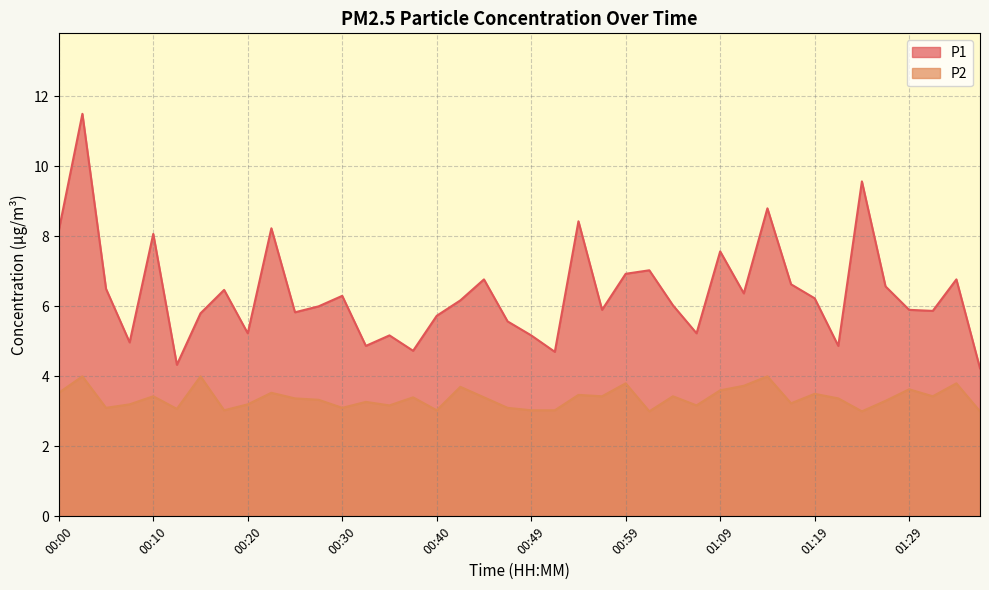

What is the total value across all series at 00:20?

8.4